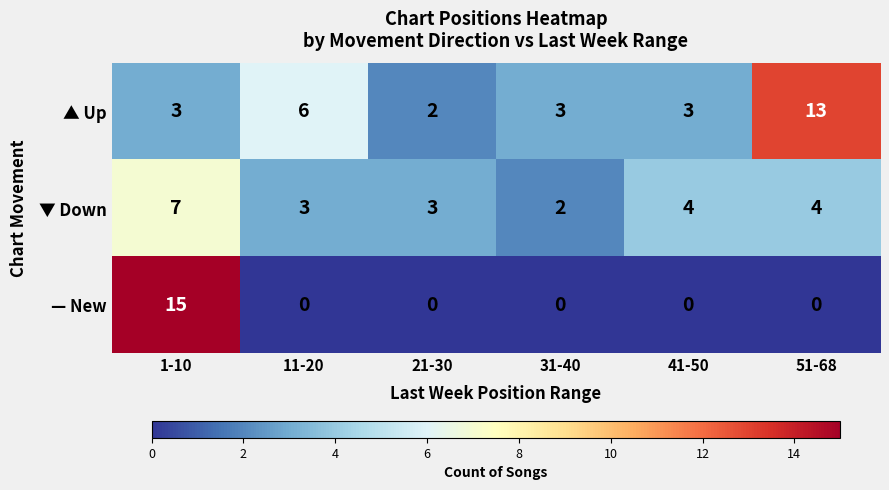

At which label does ▼ Down first exceed 4?

1-10